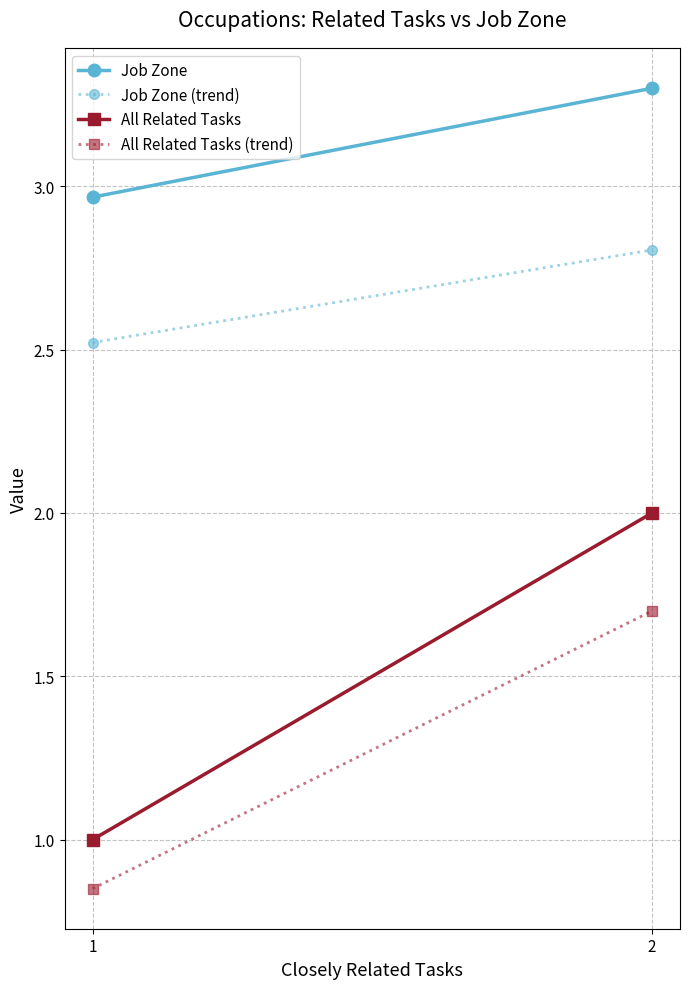

The value of Job Zone at 2 is 2.0. True or false?

False